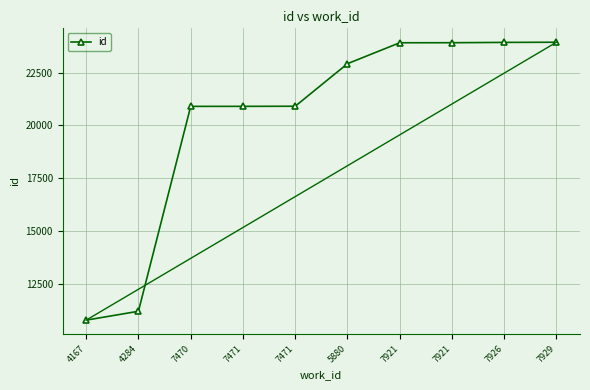

What is the sum of all values?

203309